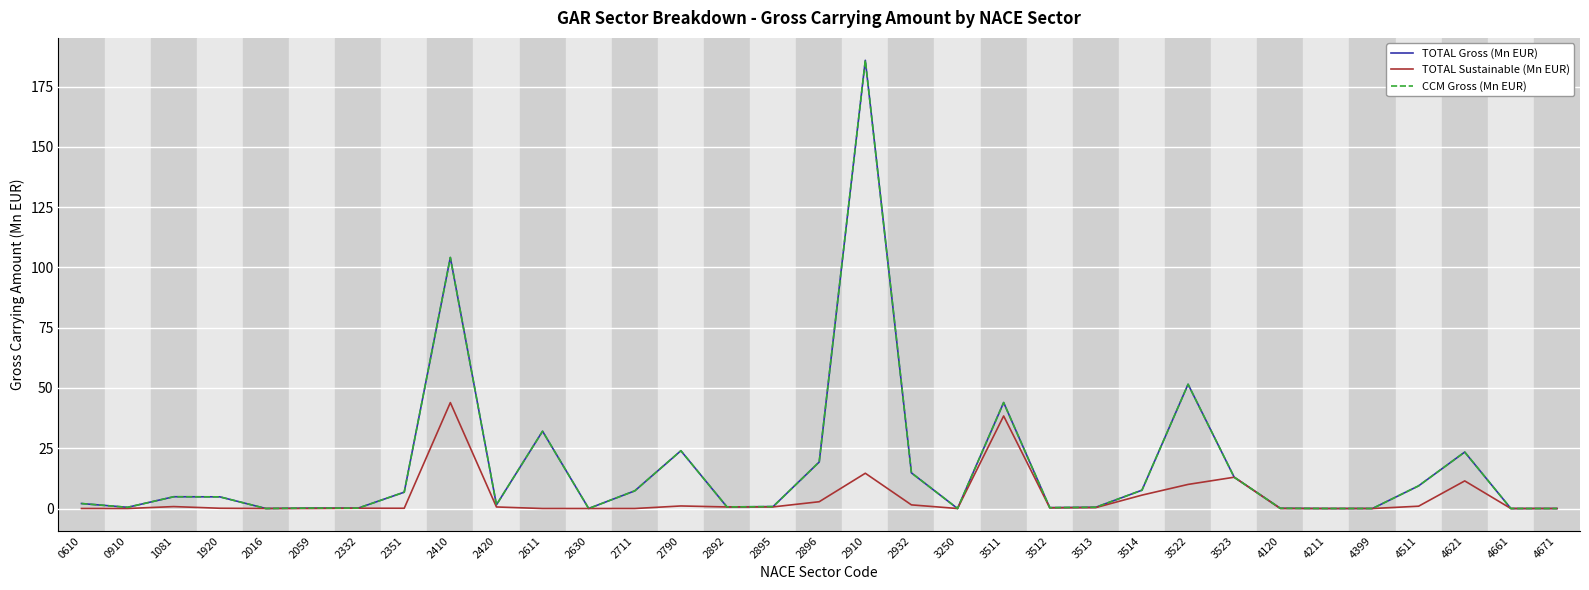

True or false: CCM Gross (Mn EUR) and TOTAL Gross (Mn EUR) intersect in this chart.

False